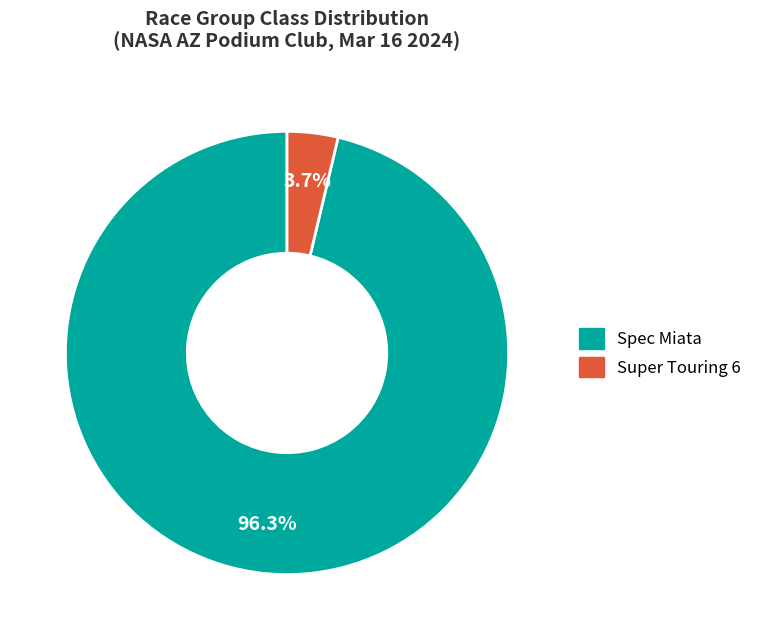

Which has a higher value, Super Touring 6 or Spec Miata?

Spec Miata